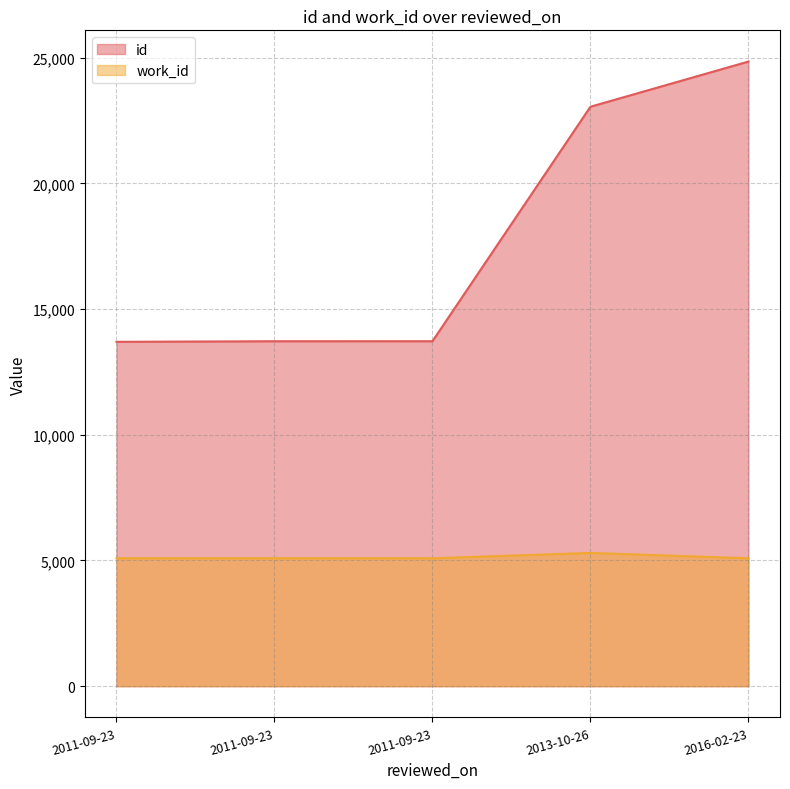

What are all the series names shown in the legend?

id, work_id